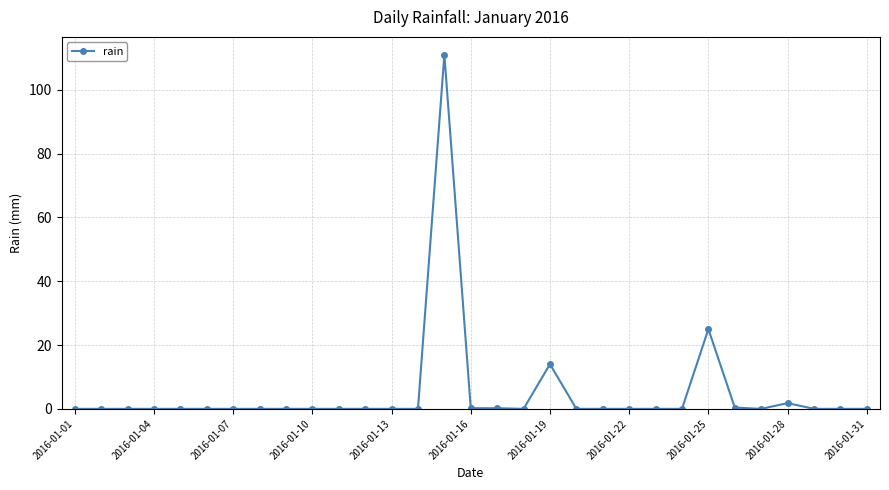

What is the greatest value displayed?

111.0